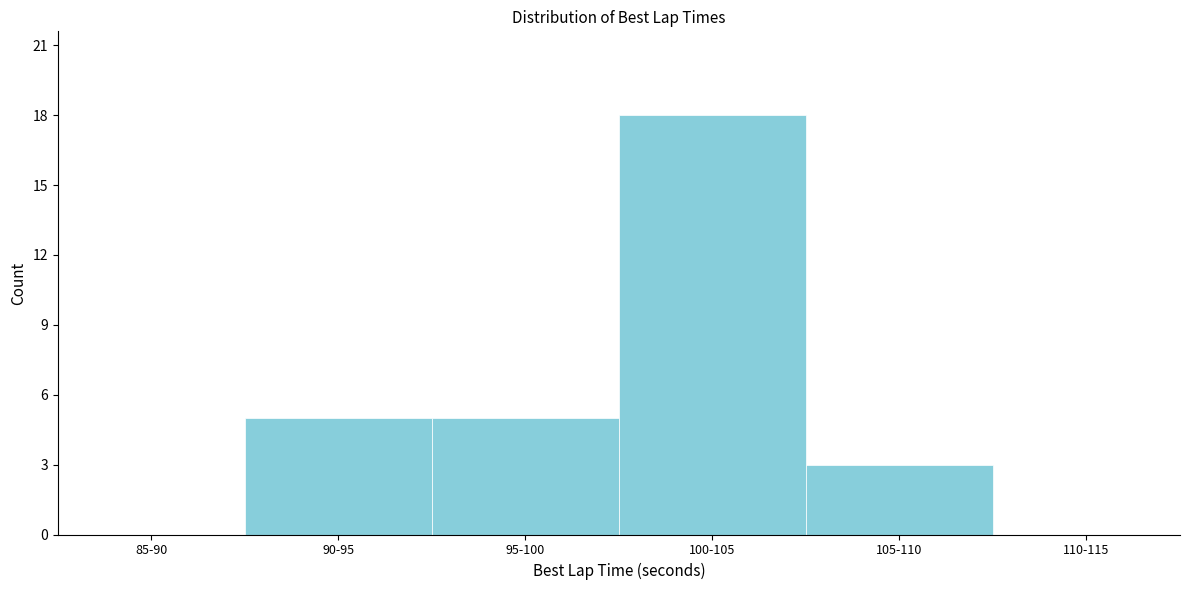

Reading left to right, extract all data points from this chart.

85-90=0	90-95=5	95-100=5	100-105=18	105-110=3	110-115=0